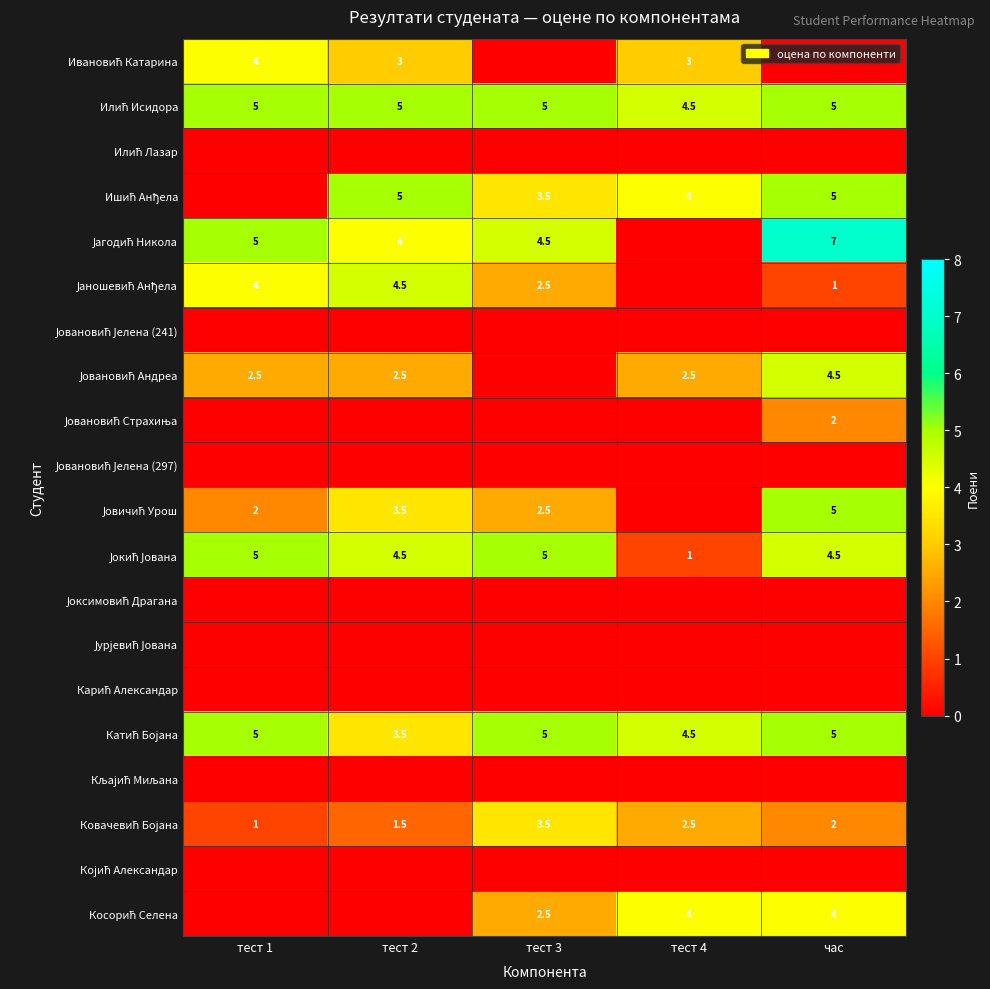

Which series has the largest total across all categories?

Илић Исидора